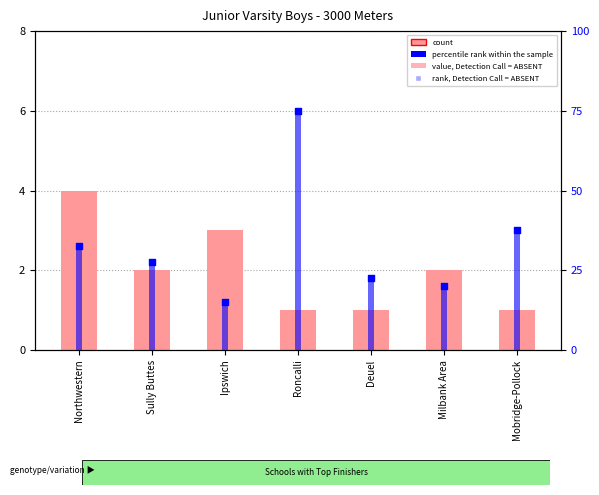

Which series contains the lowest Y value?

count